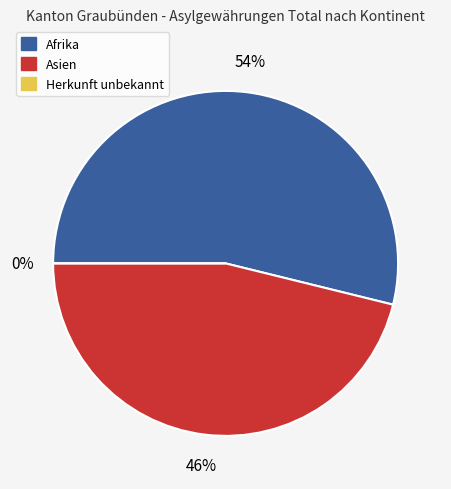

Does Afrika account for over 50% of the chart?

Yes